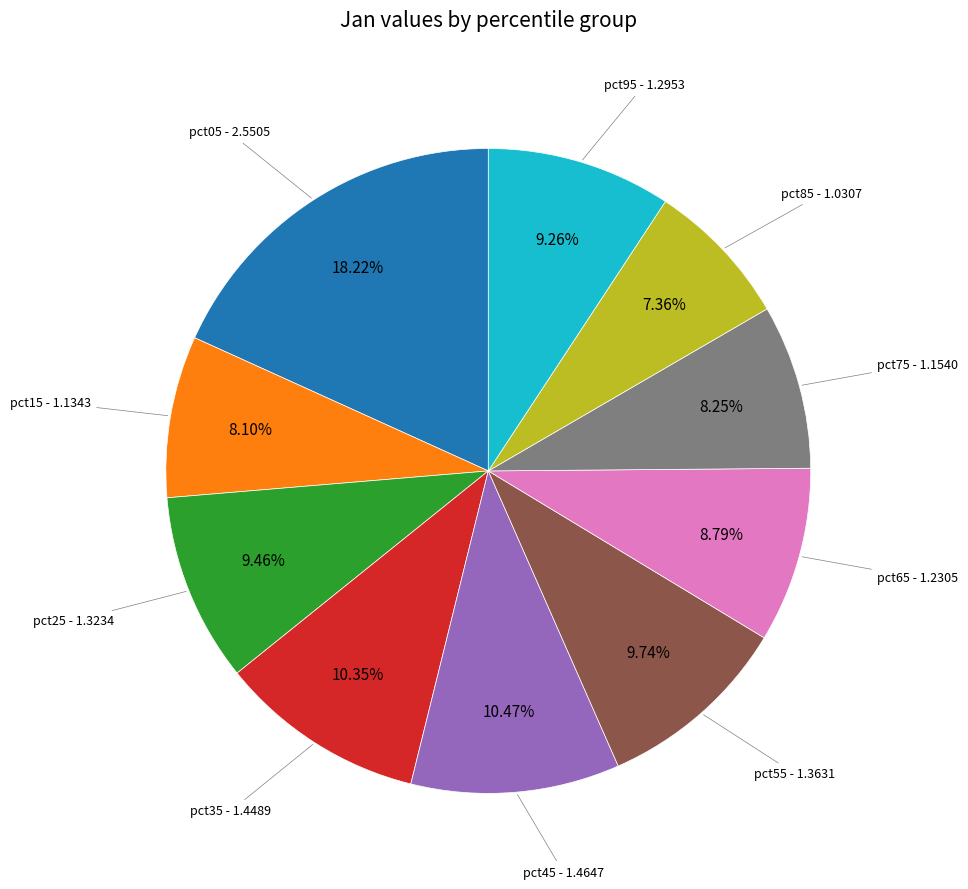

Is there any slice that represents more than half of the pie?

No